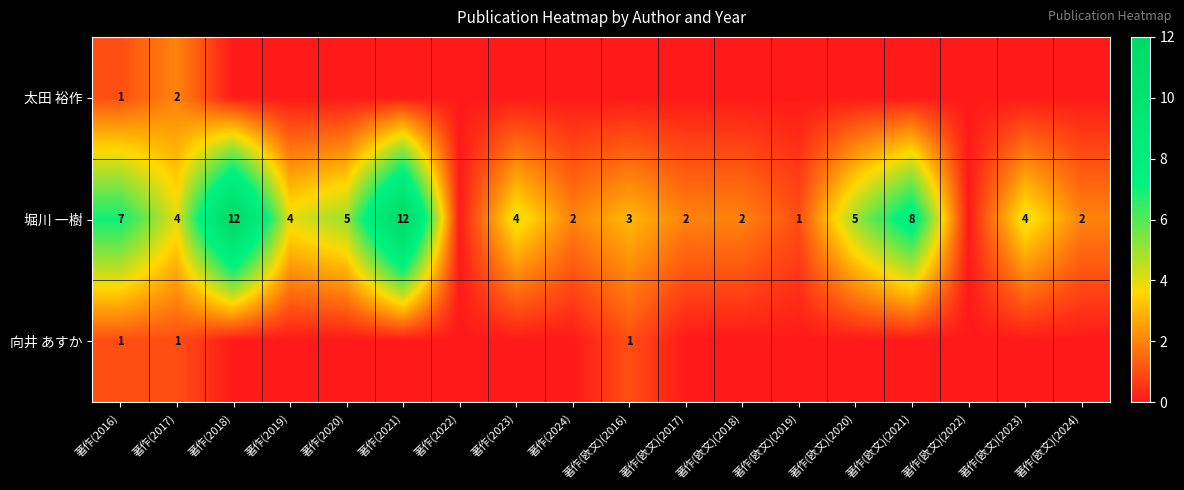

The 向井 あすか series shows 2 at 著作(2017). True or false?

False